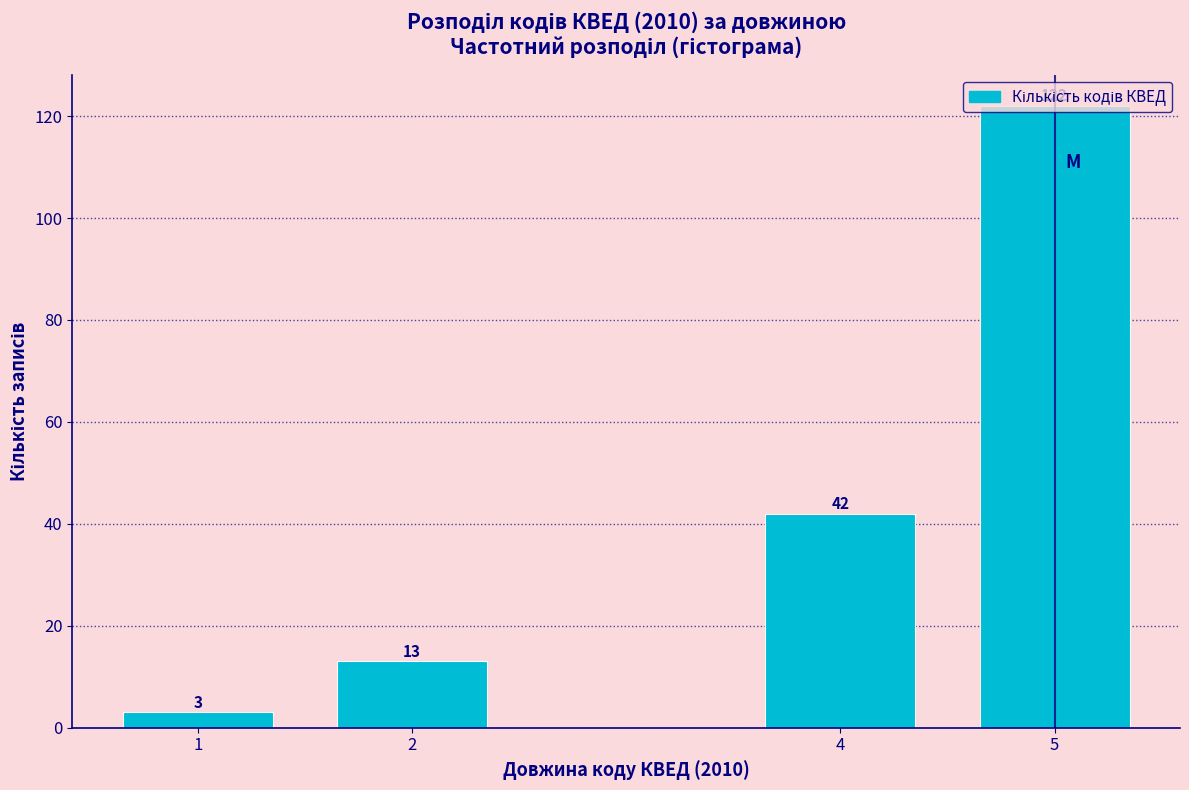

What value does the data have at 4, to the nearest 10?

40